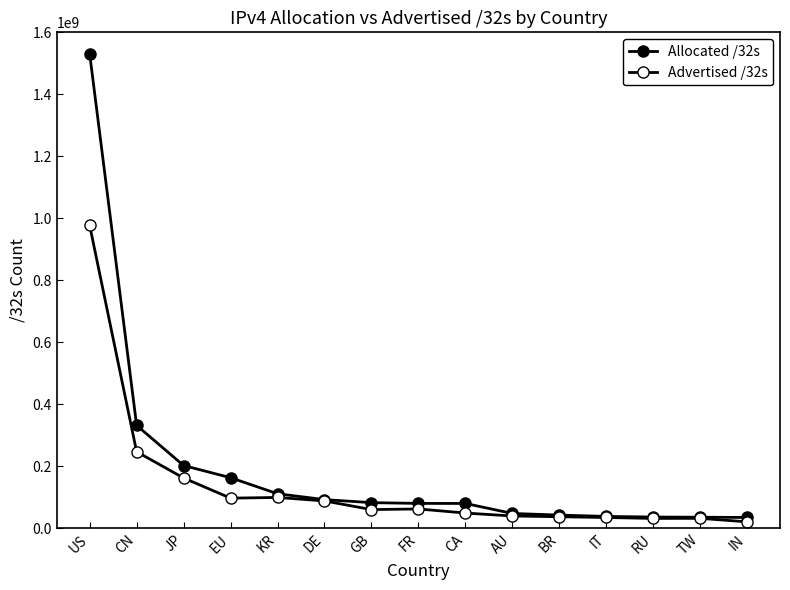

Is the value of Allocated /32s at KR greater than the value of Advertised /32s at IN?

Yes